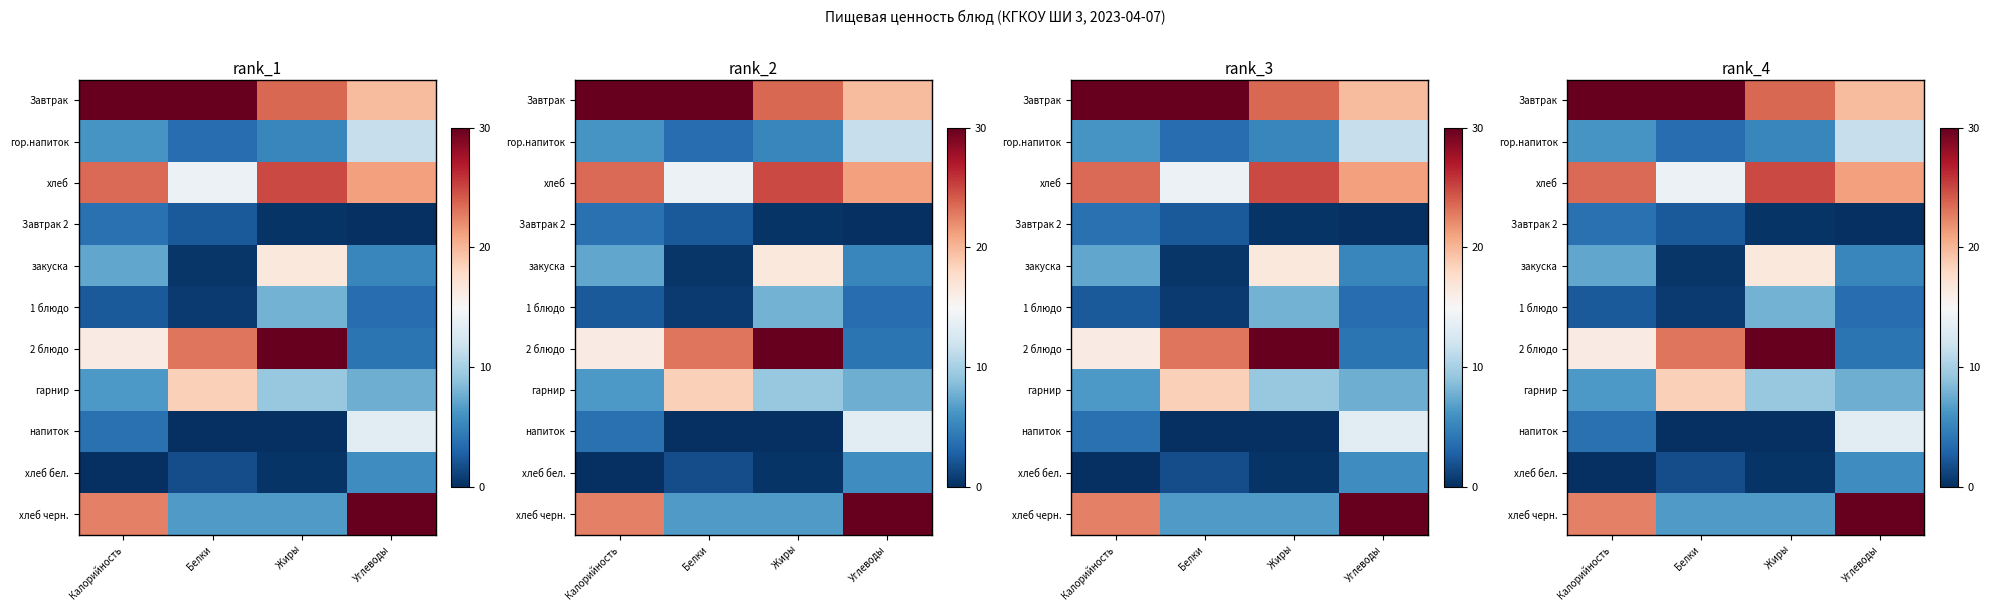

What is the sum of all 2 блюдо values?

73.2